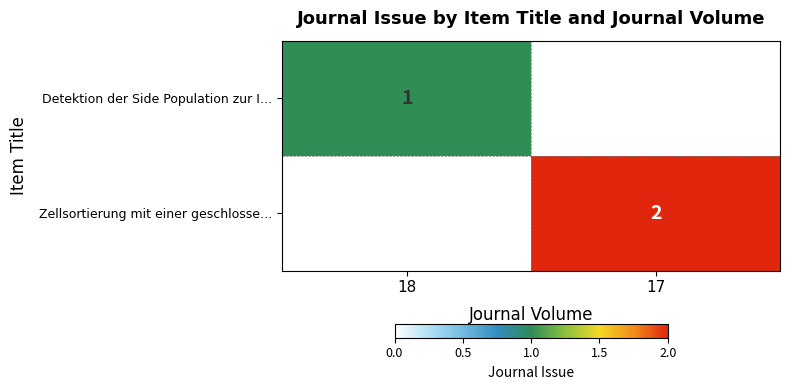

True or false: Zellsortierung mit einer geschlosse… has a value of 2 at 17.

True